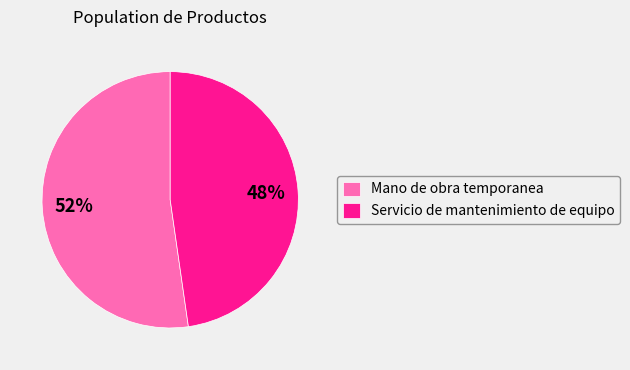

To the nearest percent, what is the combined percentage of Mano de obra temporanea and Servicio de mantenimiento de equipo?

100%